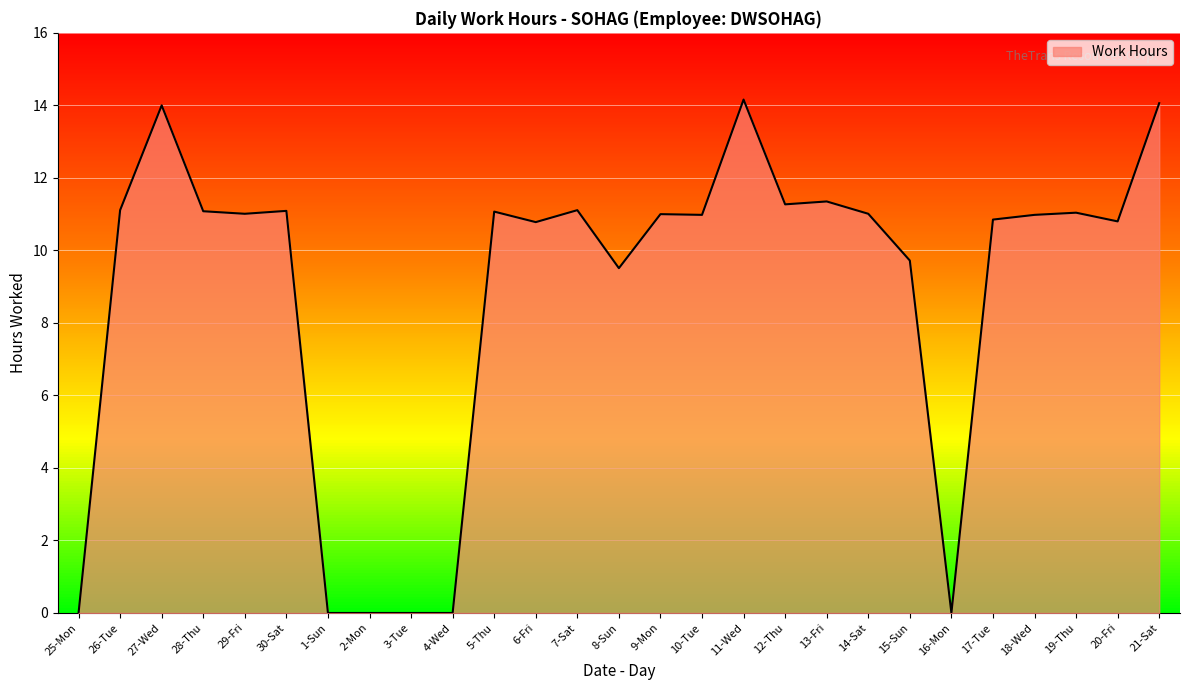

Is it true that the value at 29-Fri is 11.0?

True